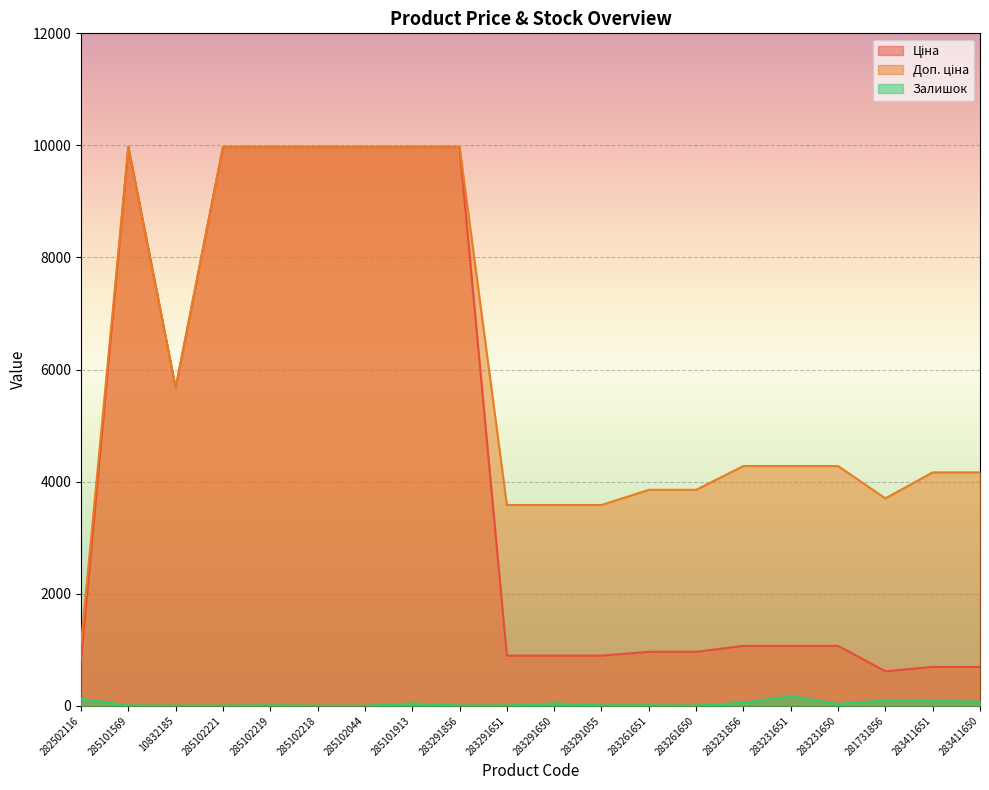

What are all the series names shown in the legend?

Ціна, Доп. ціна, Залишок